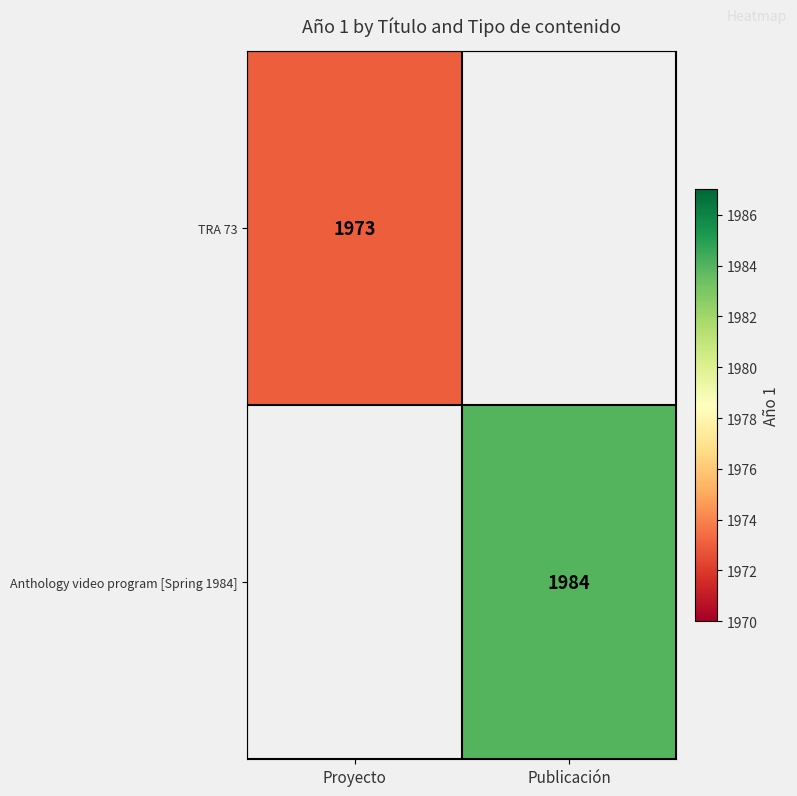

Which has a higher value, Proyecto or Publicación?

Publicación